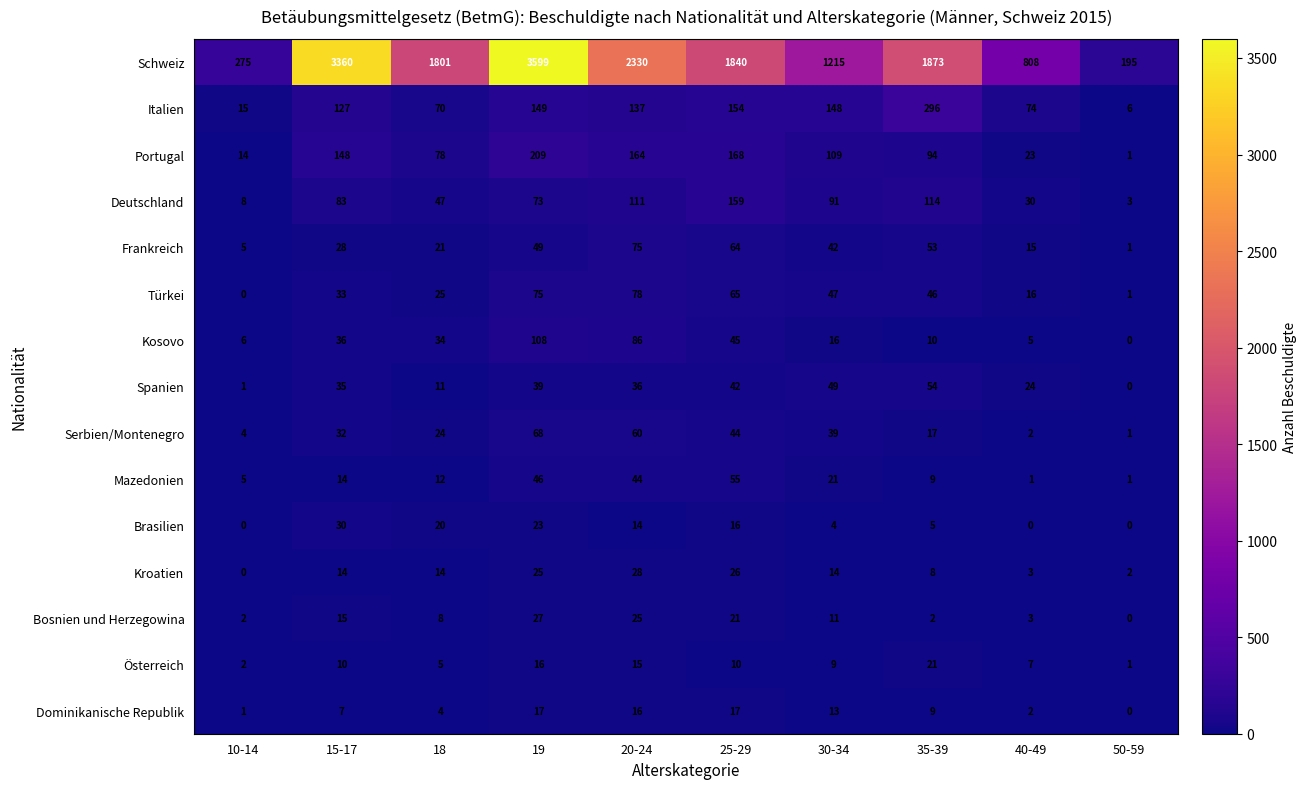

What is the difference between the Serbien/Montenegro values at 10-14 and 20-24?

56